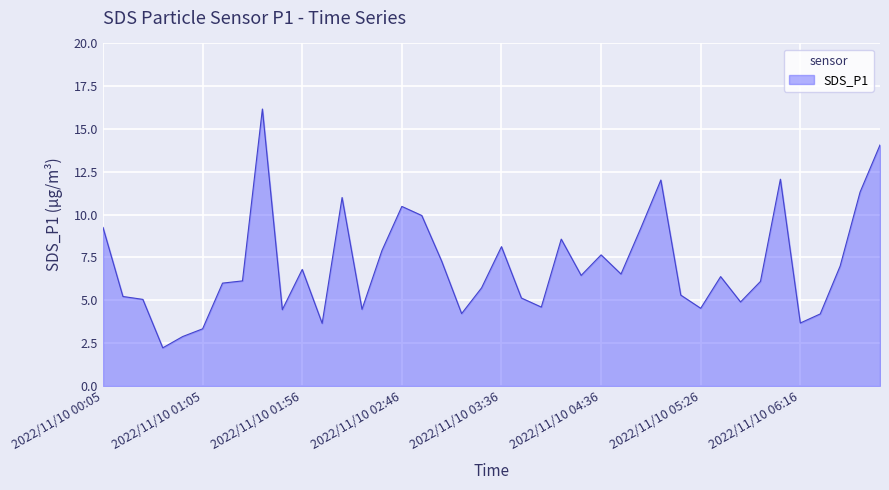

What is the smallest value displayed?

2.2